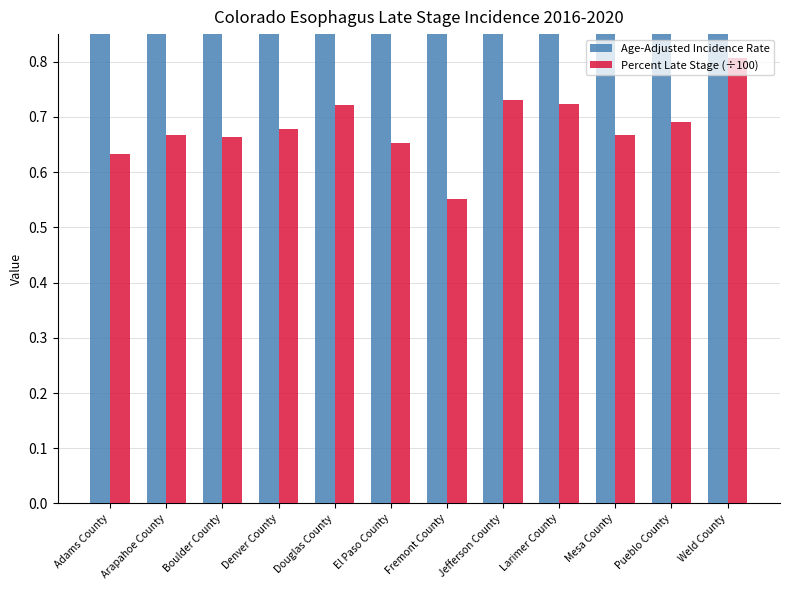

What value does the Percent Late Stage (÷100) series have at Weld County?

0.8